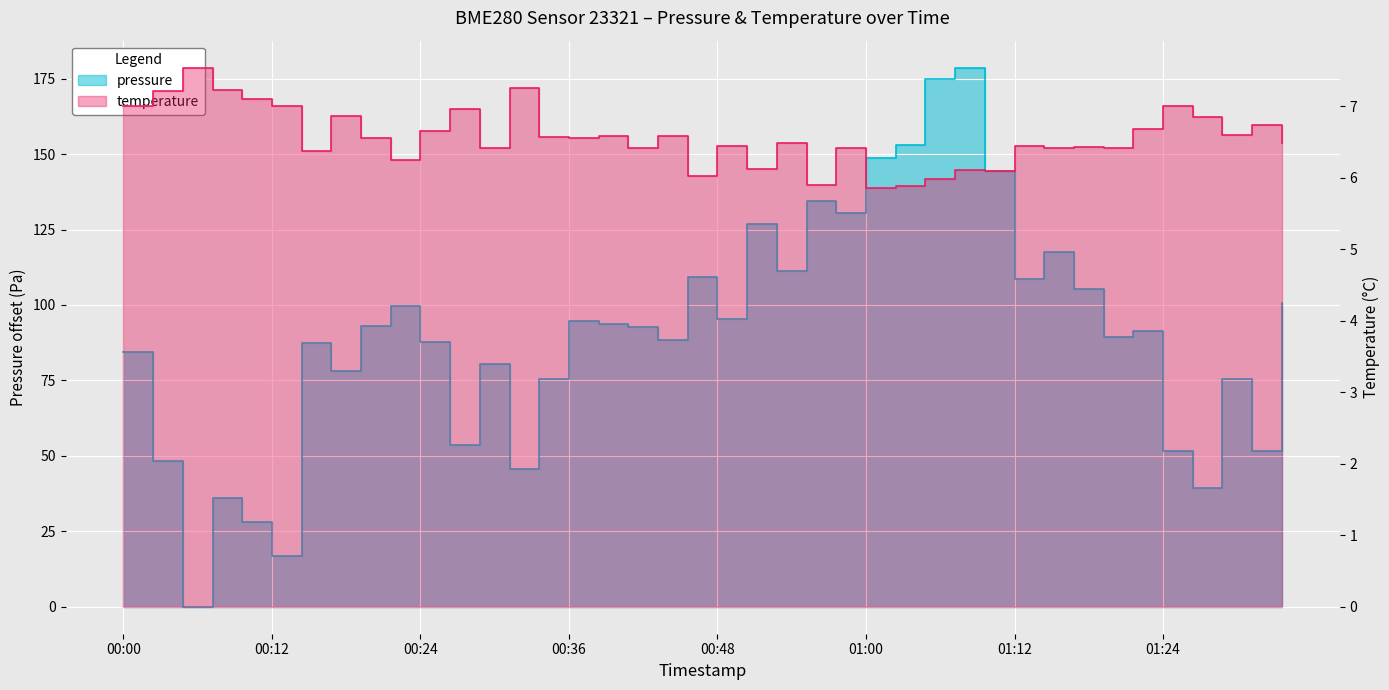

How many lines are shown in the chart?

2